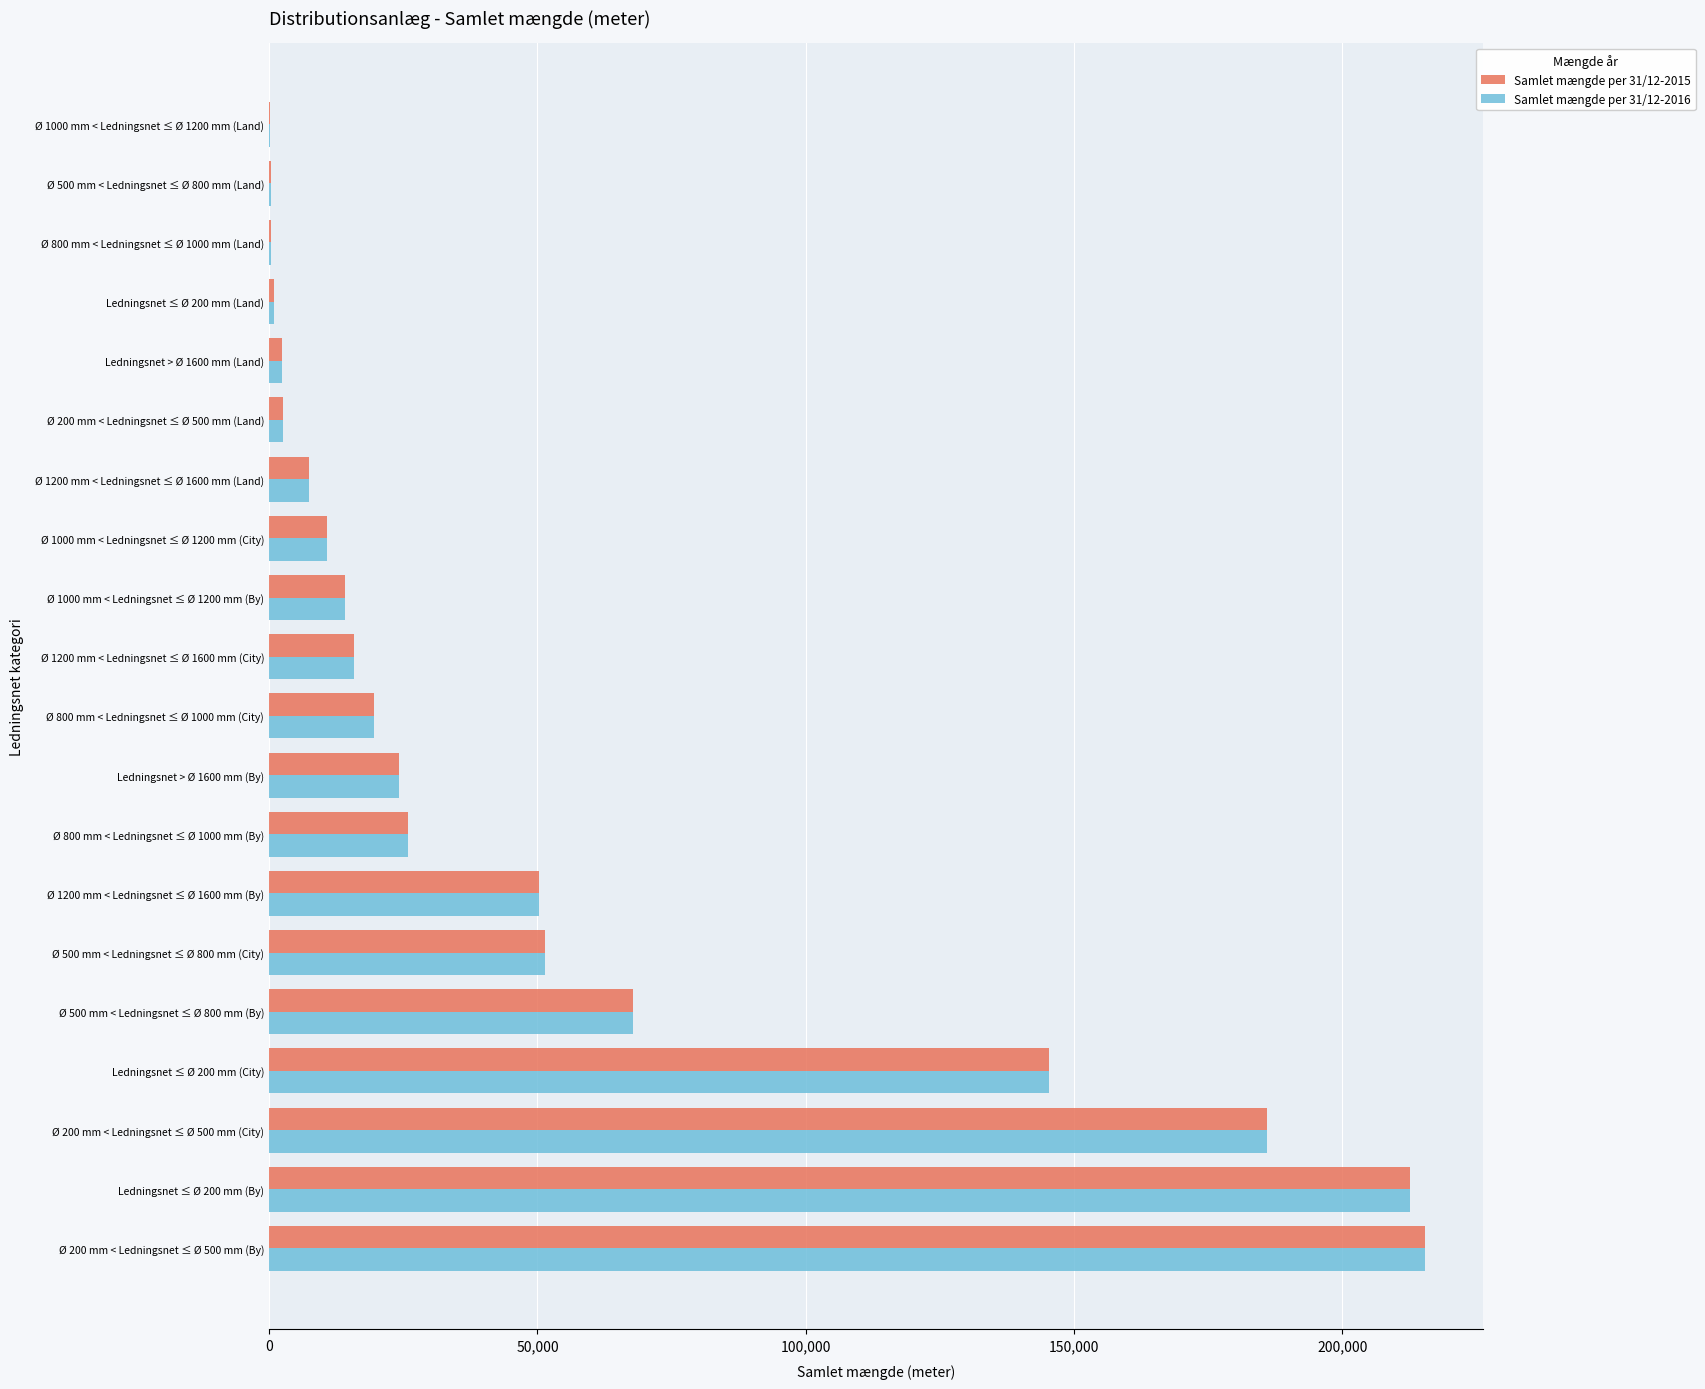

Is the value of Samlet mængde per 31/12-2015 at Ø 1200 mm < Ledningsnet ≤ Ø 1600 mm (By) greater than the value of Samlet mængde per 31/12-2016 at Ledningsnet > Ø 1600 mm (Land)?

Yes